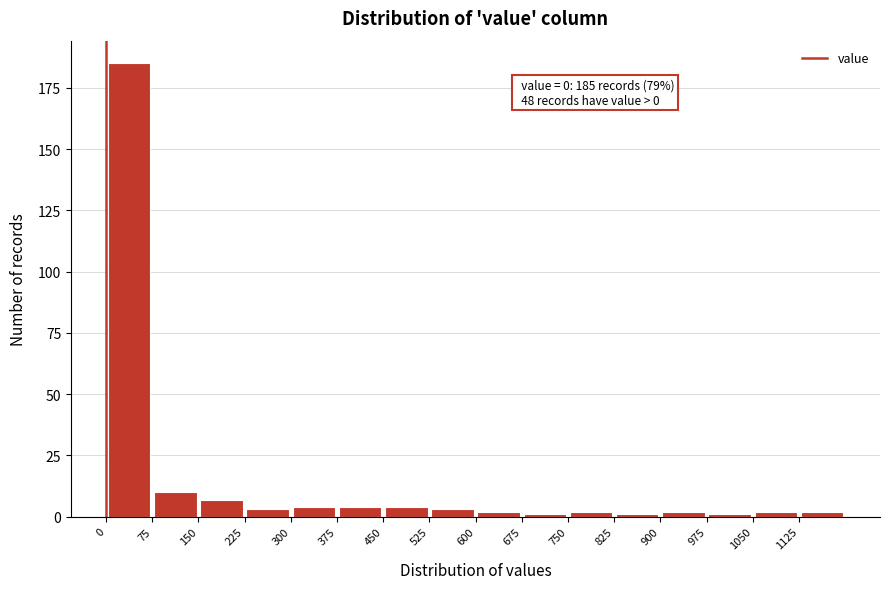

Which range on the x-axis has the tallest bar?

0 to 75